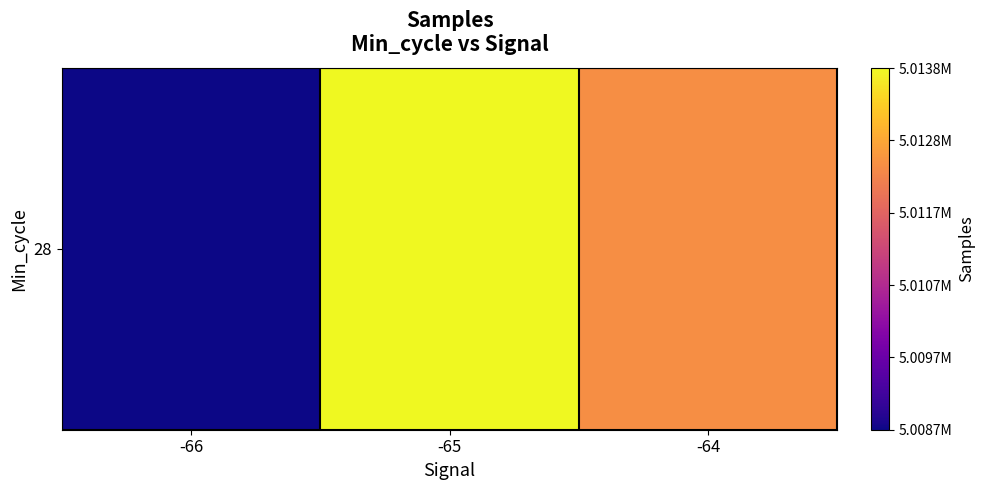

Which category has the lowest value across all series?

-66